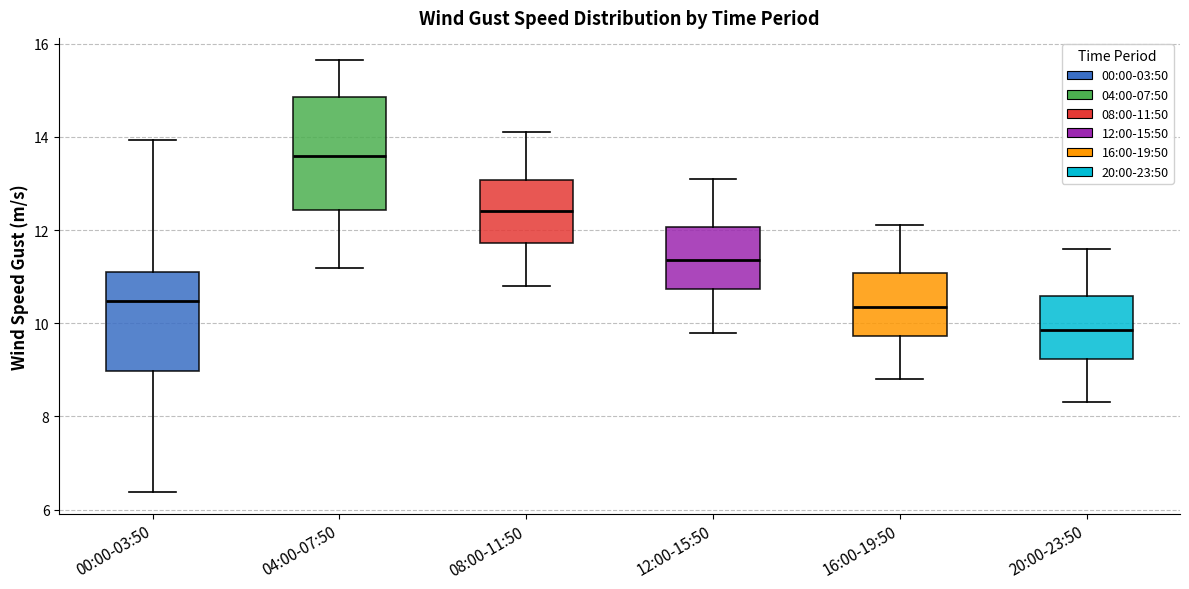

Comparing the boxes themselves (not the whiskers), which one is the tallest?

04:00-07:50